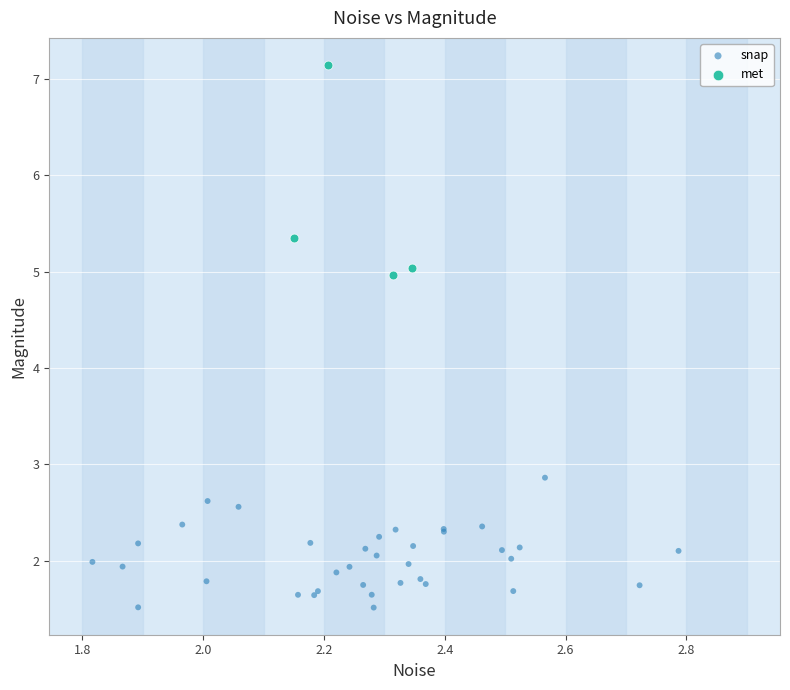

Which series has the widest spread of Y values?

met